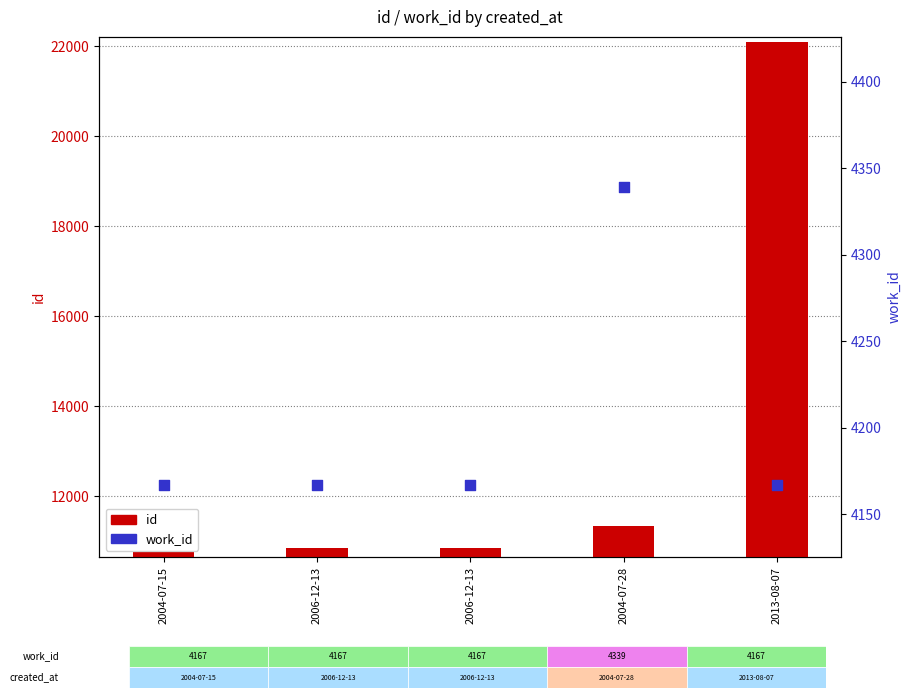

What is the total value across all series at 2004-07-15?

14915